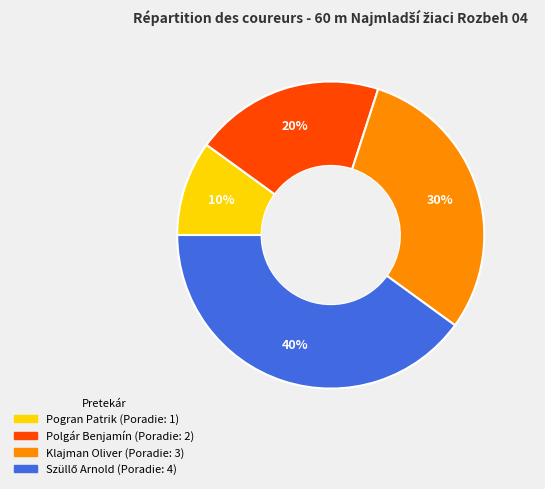

To the nearest percent, what percentage of the pie is Pogran Patrik?

10%